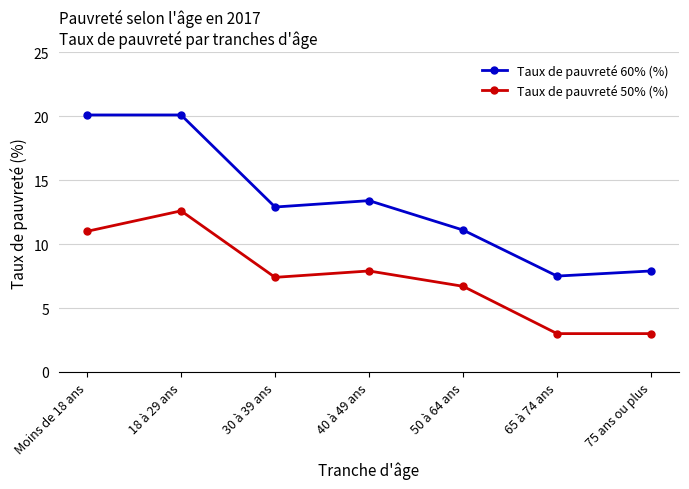

What is the sum of all Taux de pauvreté 50% (%) values?

51.6